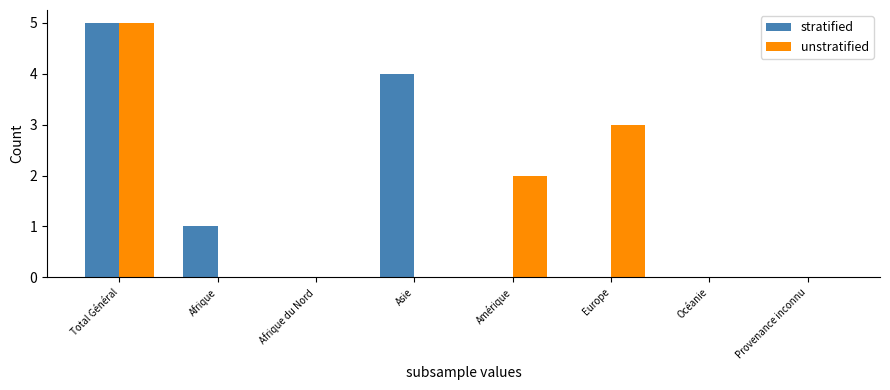

Is the value of unstratified at Total Général greater than the value of stratified at Afrique du Nord?

Yes